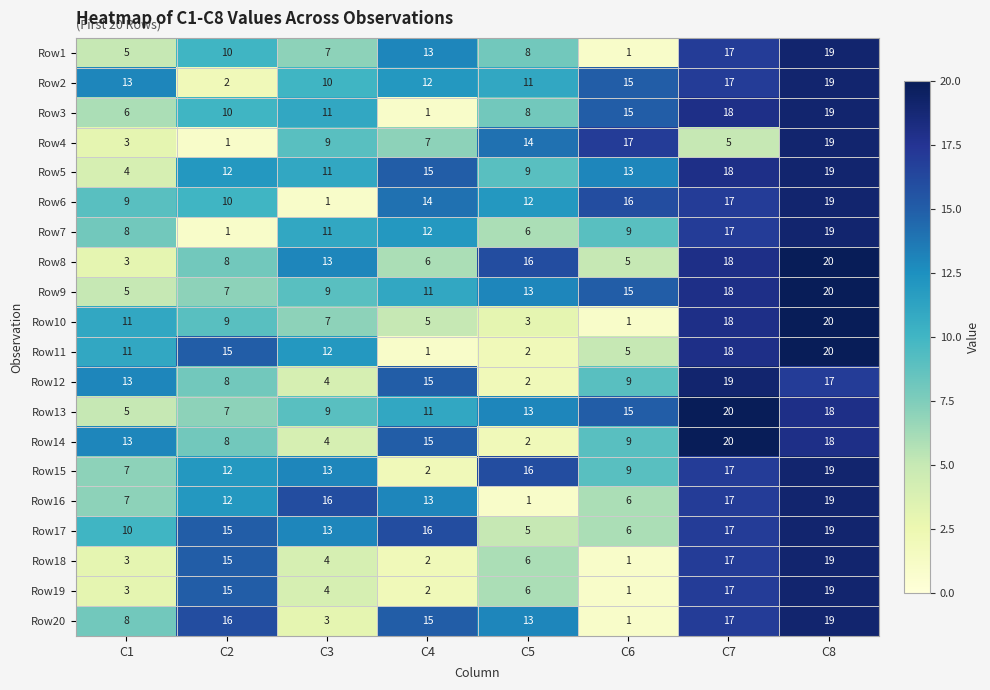

The value of Row6 at C5 is 5. True or false?

False